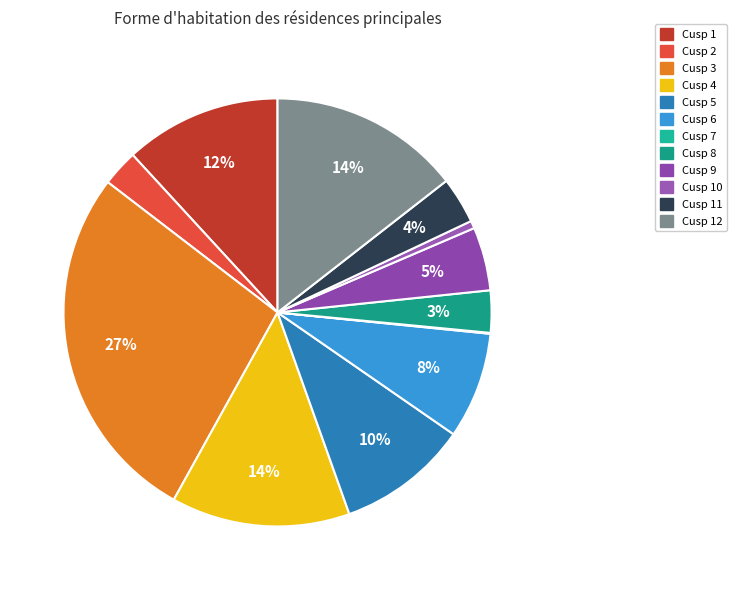

How many slices are in this pie chart?

12